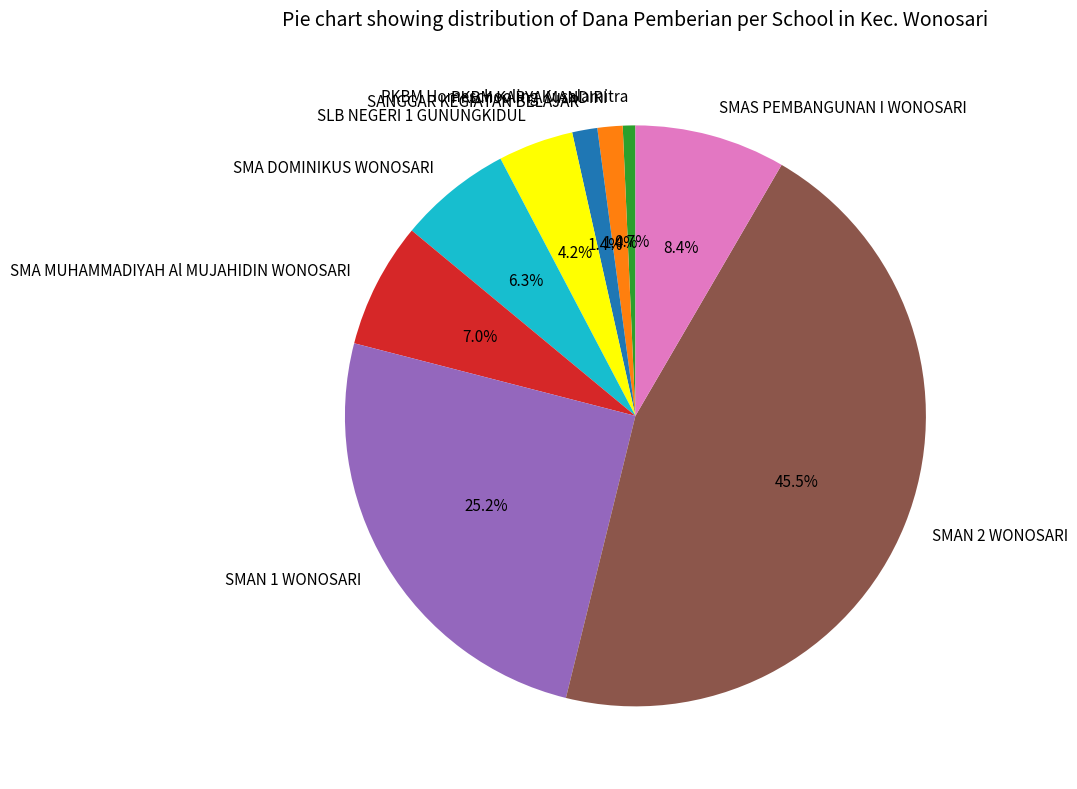

To the nearest percent, what percentage of the pie is SLB NEGERI 1 GUNUNGKIDUL?

4%